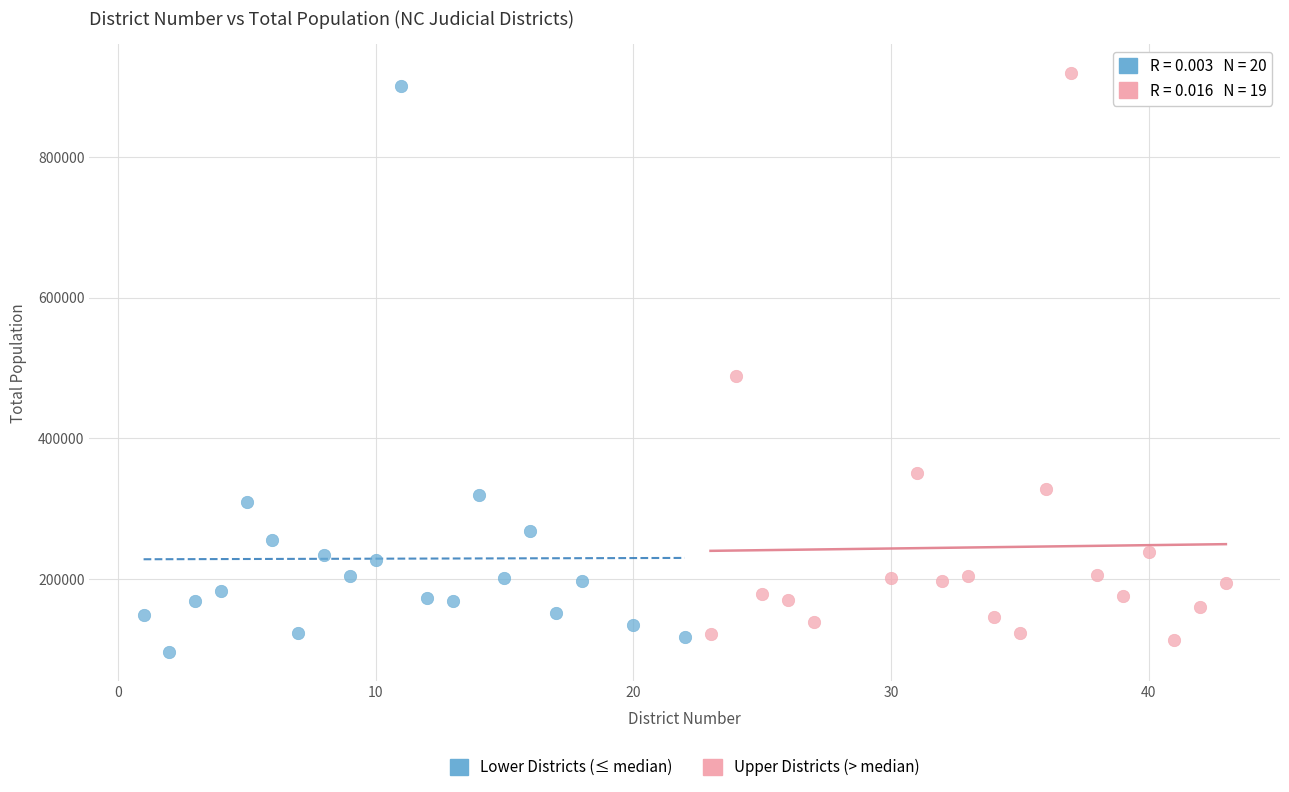

What are all the series names shown in the legend?

Lower Districts (≤ median), Upper Districts (> median)